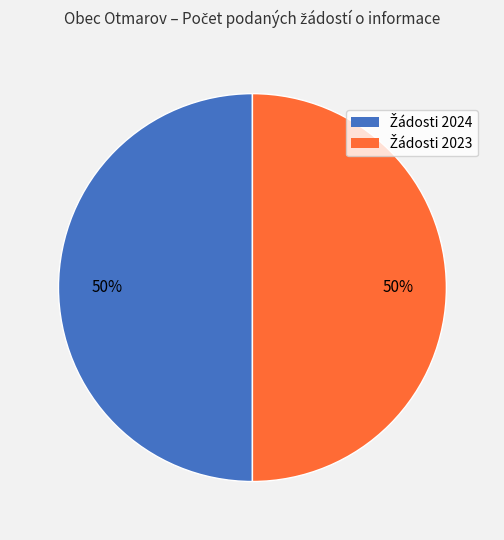

To the nearest percent, what is the average slice percentage?

50%